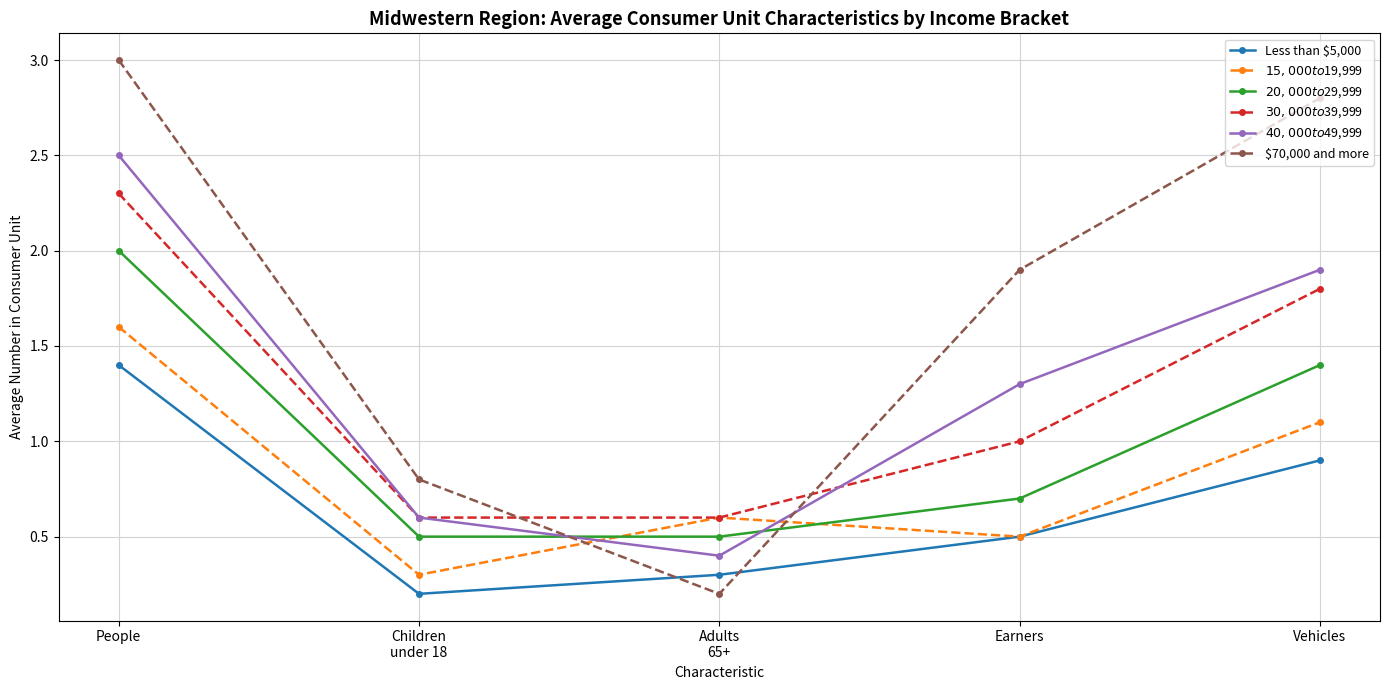

True or false: $15,000 to $19,999 has a value of 0.3 at Children
under 18.

True